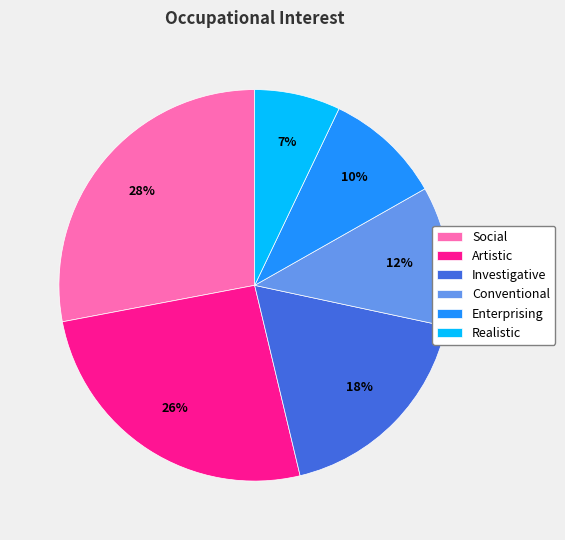

To the nearest percent, what is the difference between the largest and smallest slice percentages?

21%